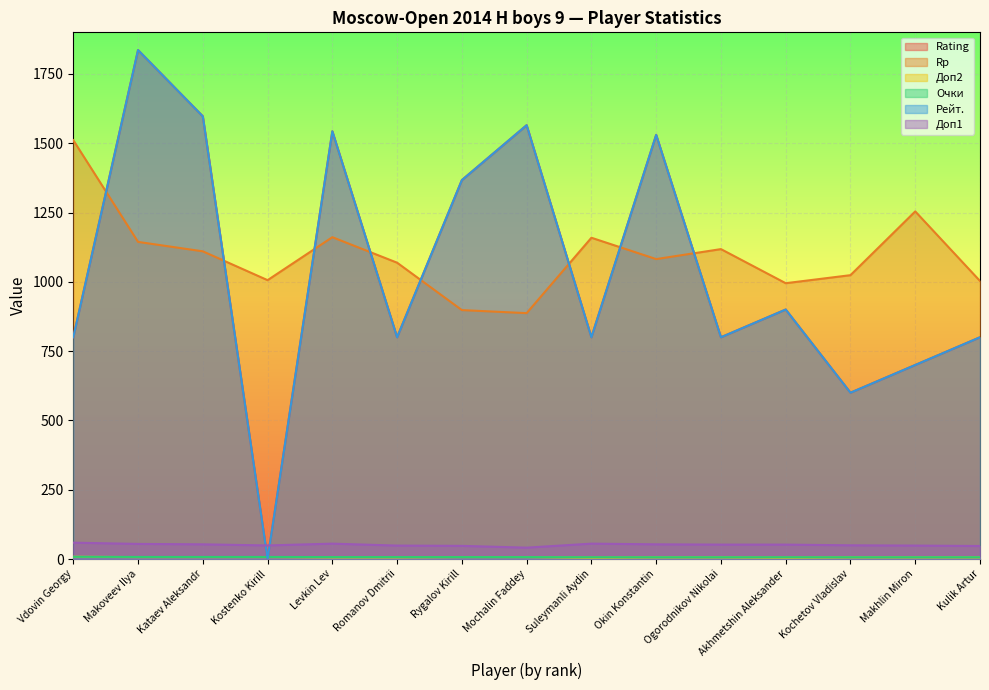

True or false: Доп1 and Rating cross at least once.

True